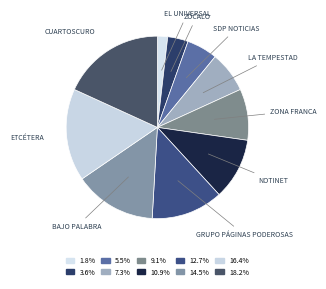

How many slices are in this pie chart?

10